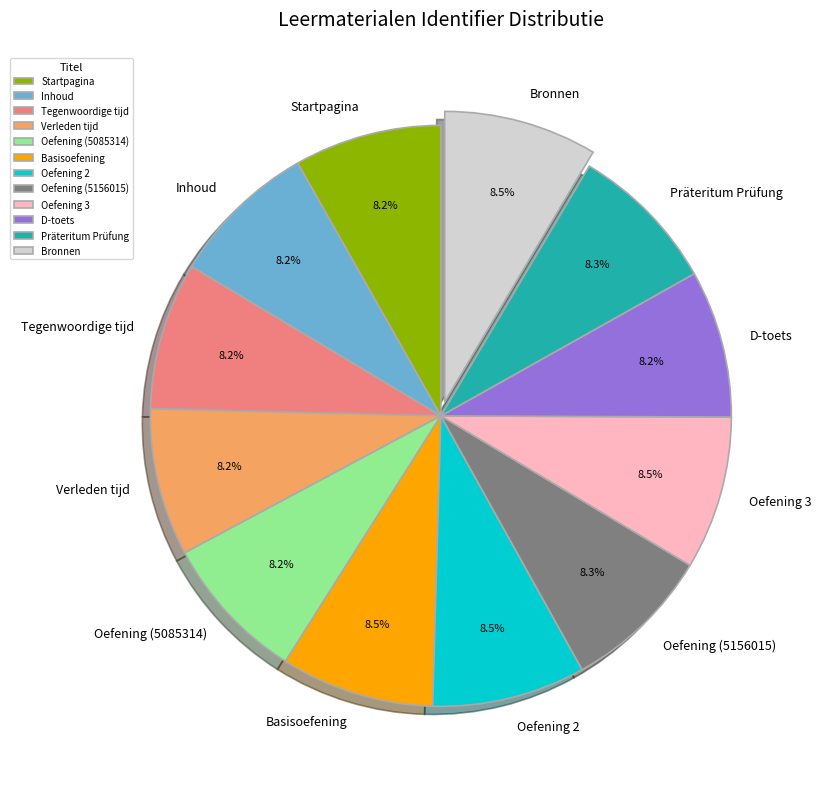

Combined, do Inhoud and Basisoefening account for over 50%?

No